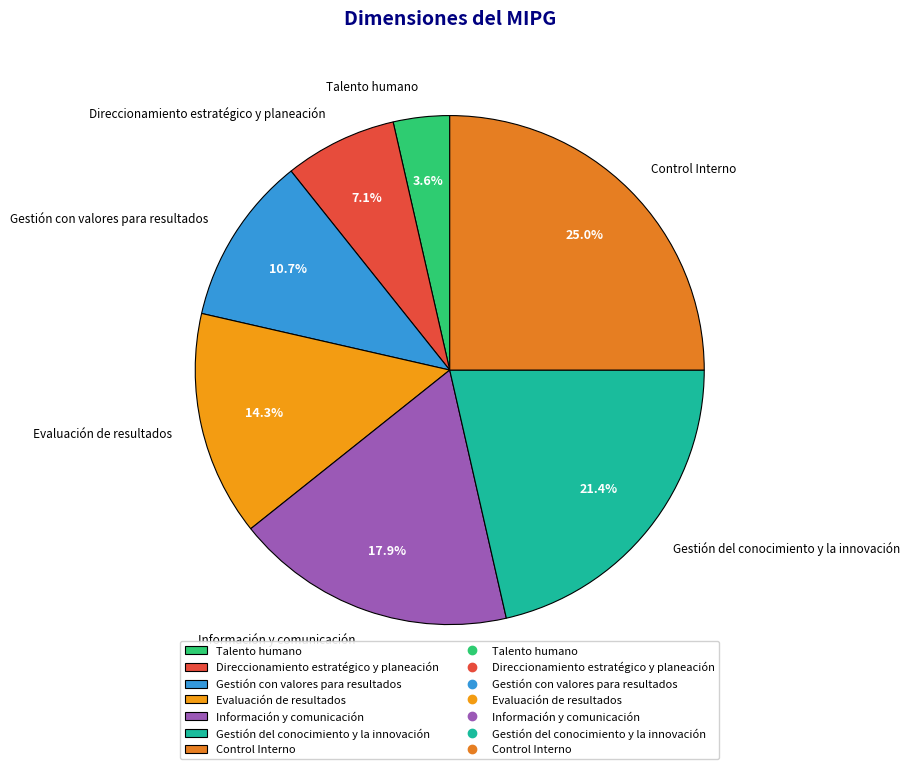

The Evaluación de resultados slice represents 9% of the pie. True or false?

False